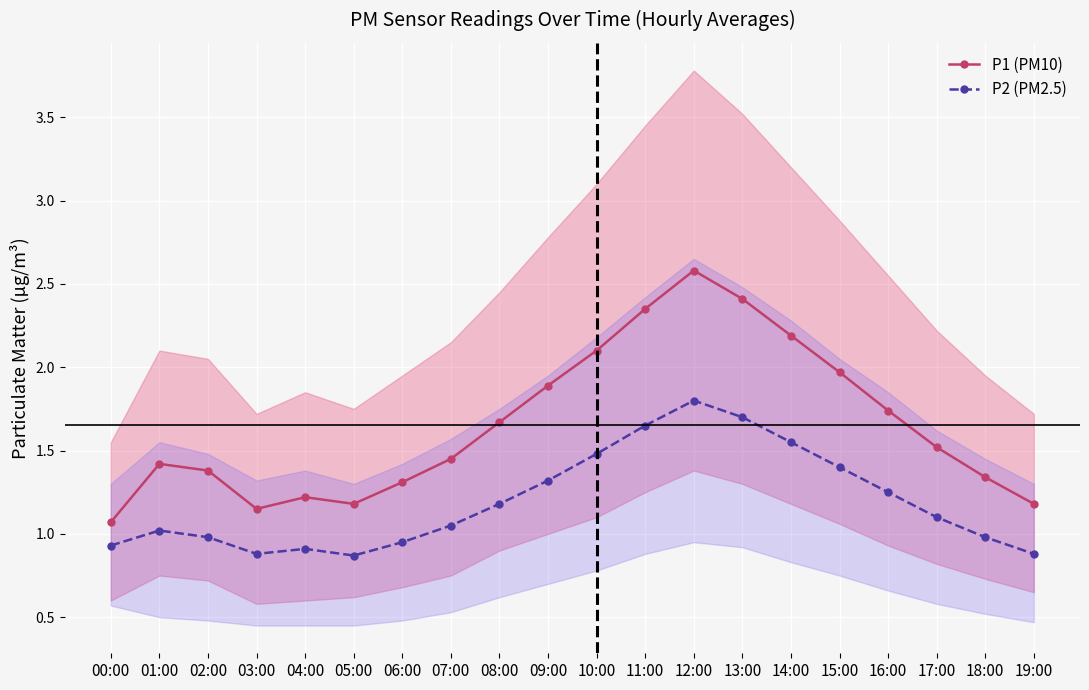

What is the label of the 11th point from the right?

09:00